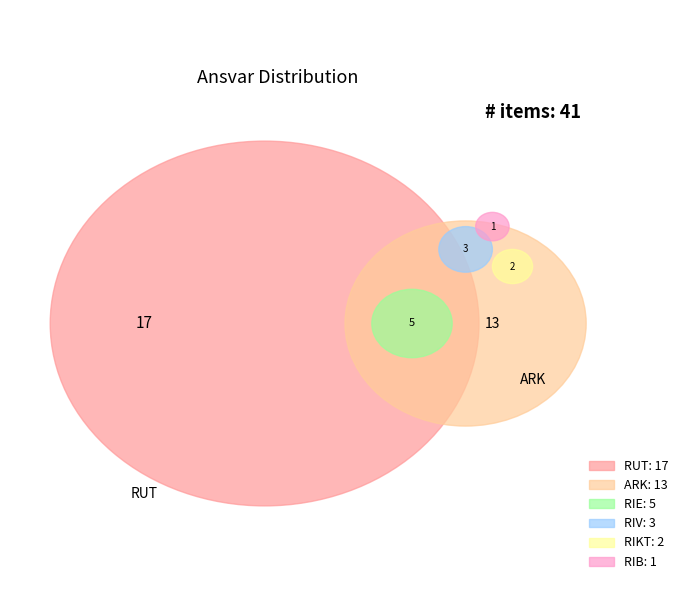

What is the largest slice in the pie chart?

RUT